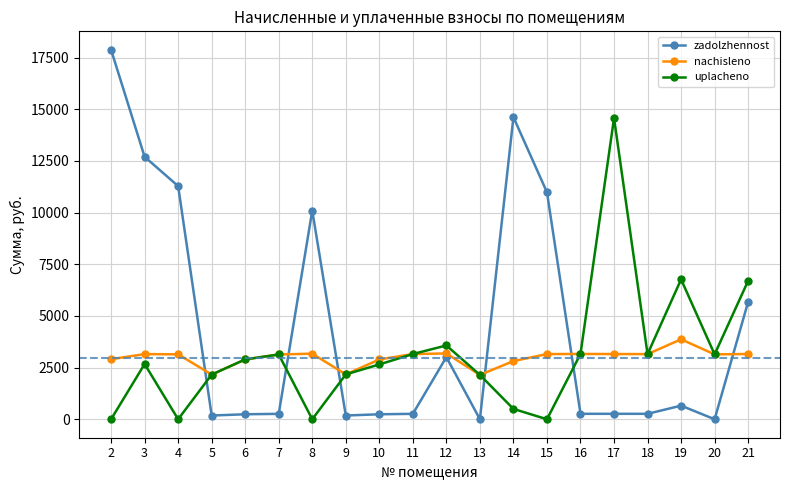

Which series has the largest range (max minus min)?

zadolzhennost